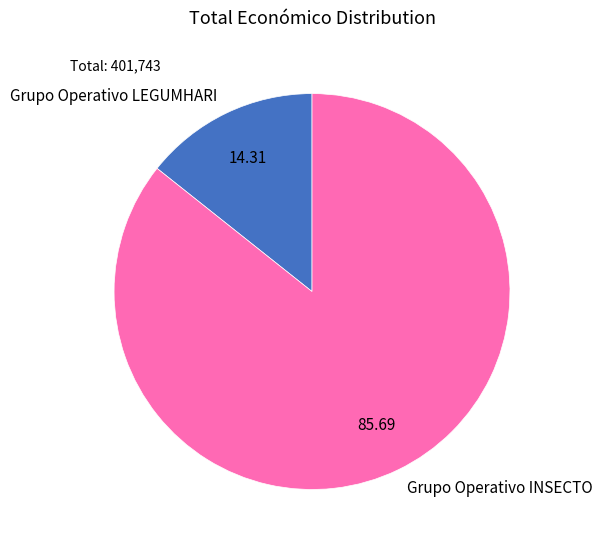

What is the smallest slice in the pie chart?

Grupo Operativo LEGUMHARI